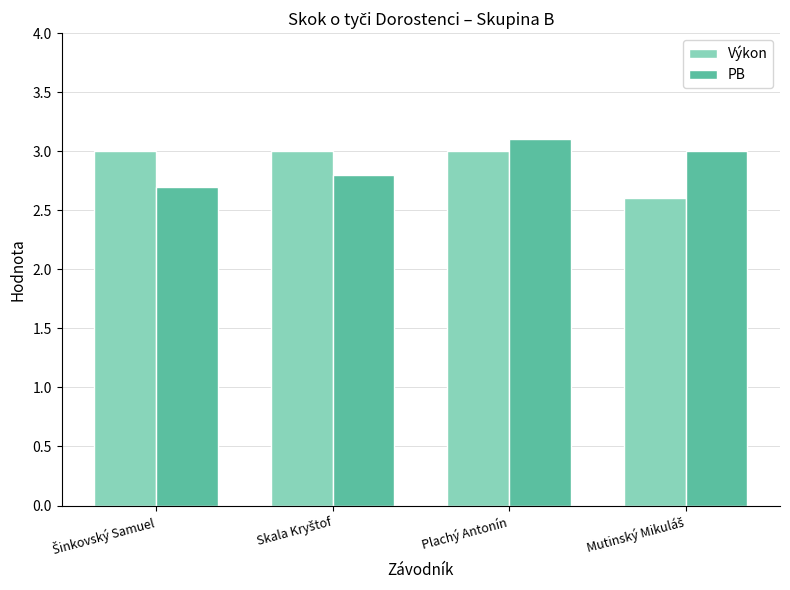

At which category is the sum across all series the highest?

Plachý Antonín